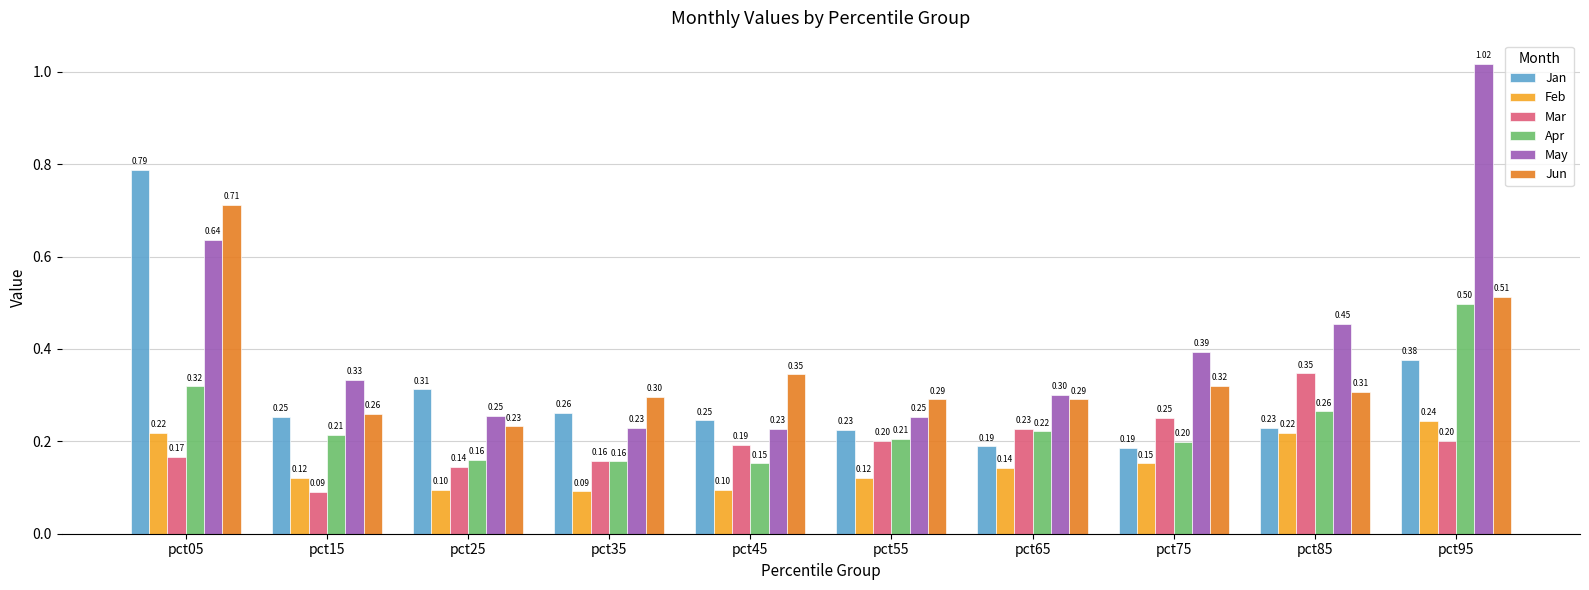

Between pct55 and pct75, which series saw the biggest shift?

May